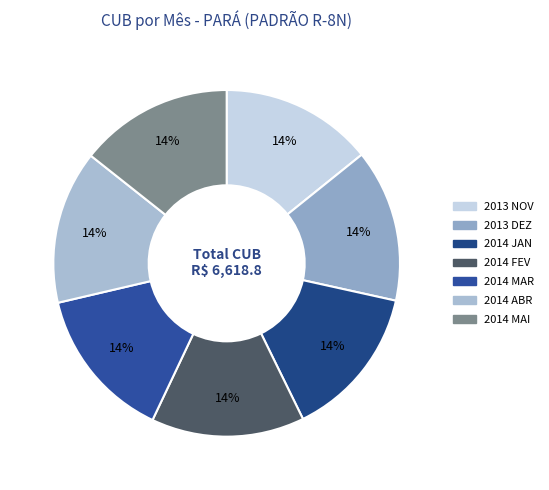

True or false: 2014 ABR accounts for 14% of the total.

True